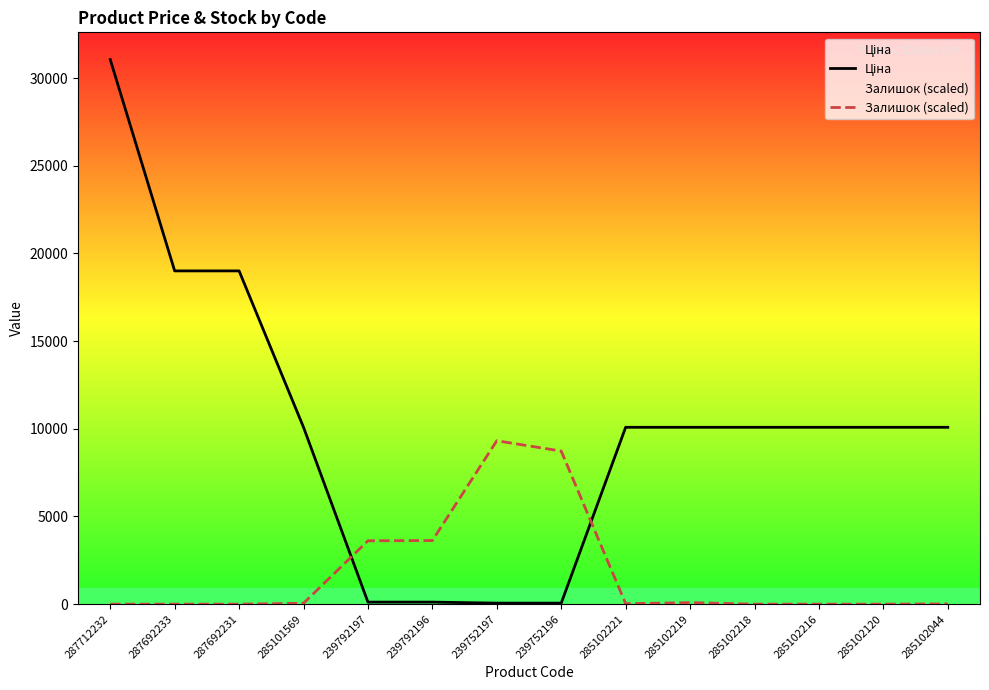

At which label does Ціна reach its minimum?

239752197